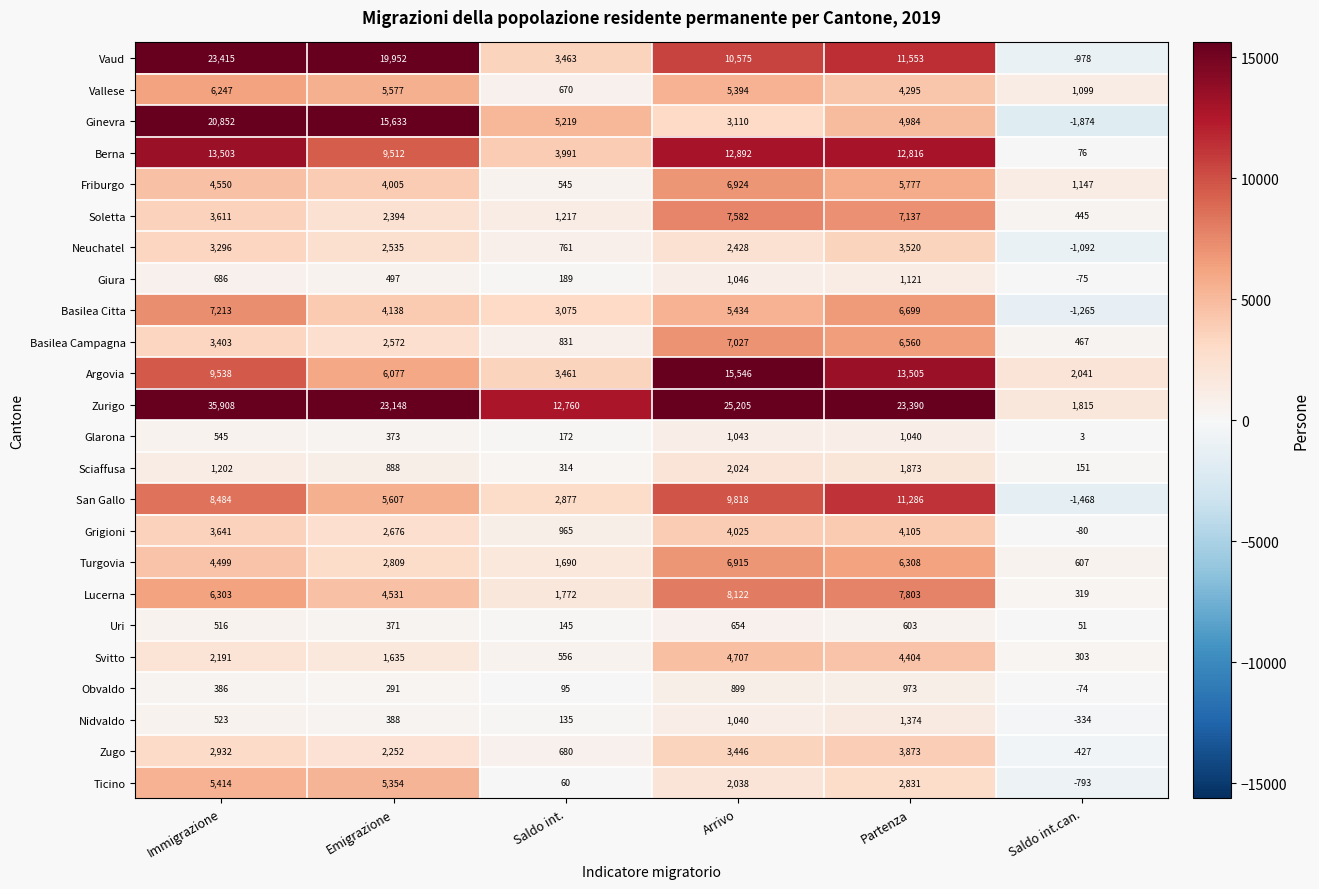

What is the difference between the Zugo values at Arrivo and Saldo int.?

2766